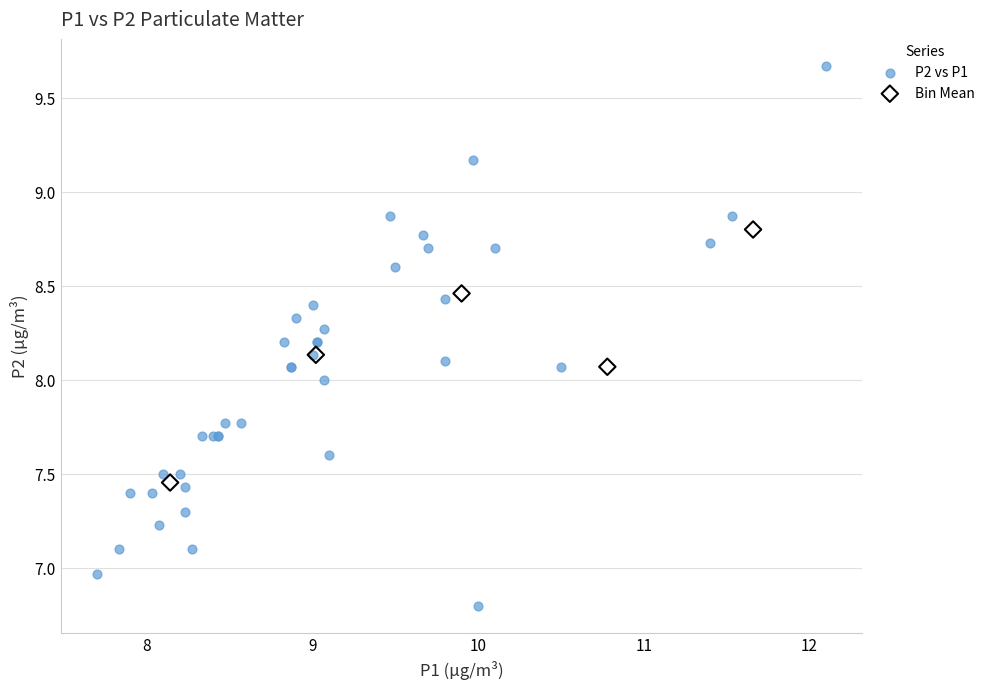

Which series contains the highest Y value?

P2 vs P1